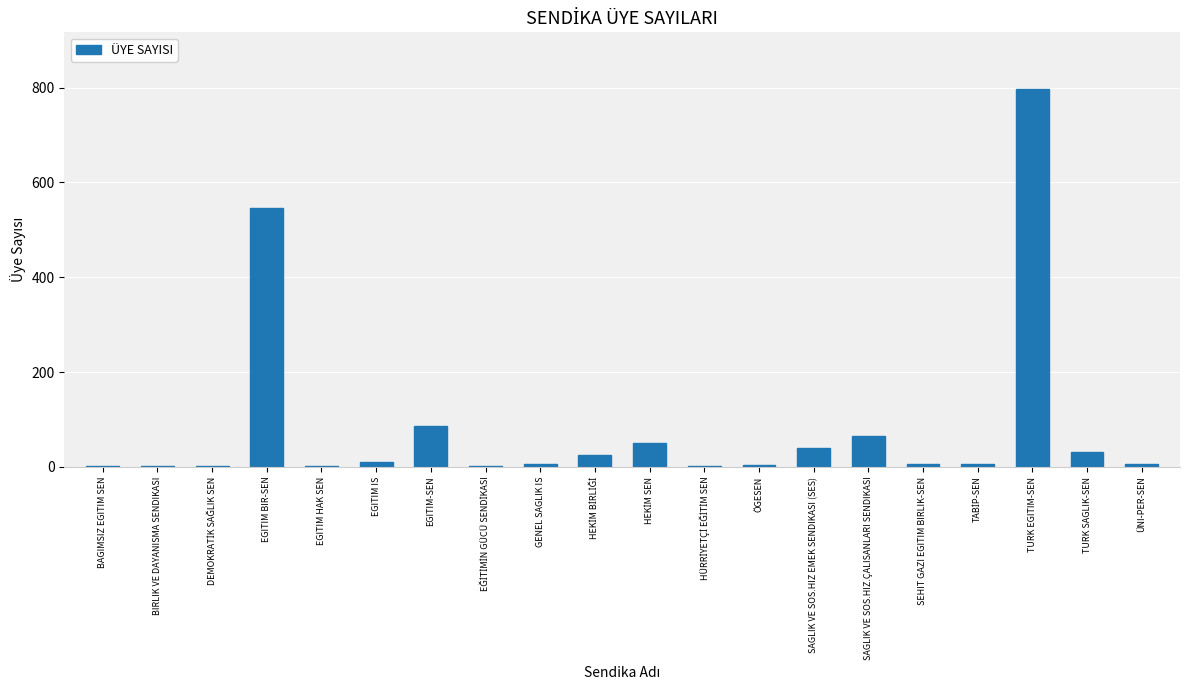

What is the sum of all values?

1686